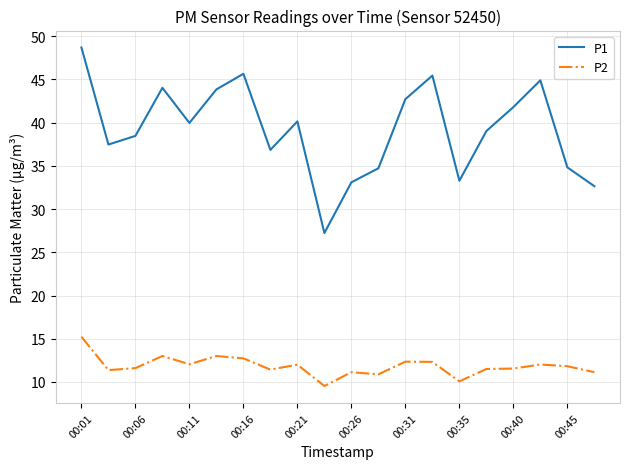

What is the highest value of the P2 series?

15.2